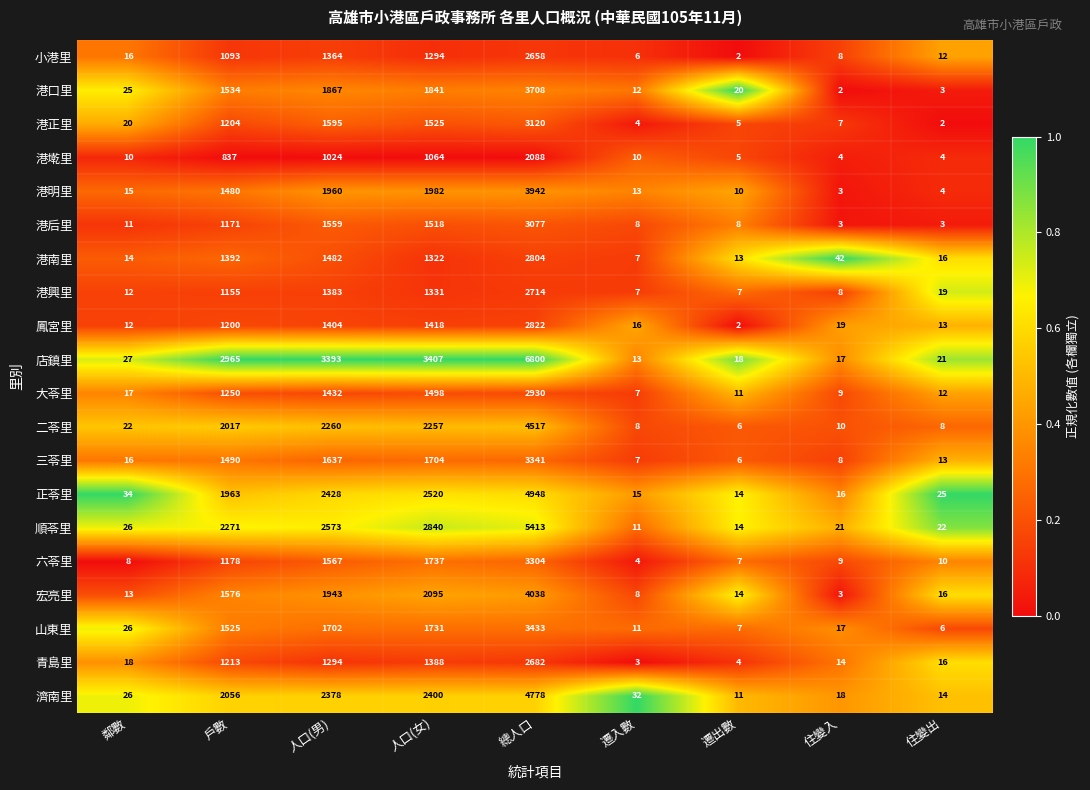

The value of 宏亮里 at 遷入數 is 11. True or false?

False